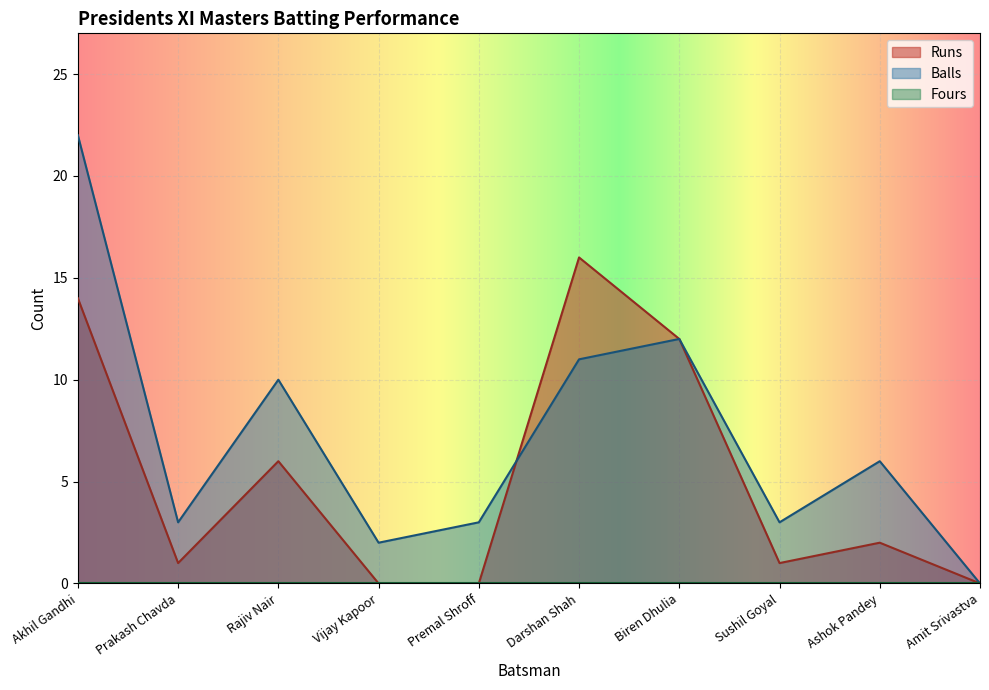

What is the difference between the Balls values at Sushil Goyal and Akhil Gandhi?

19